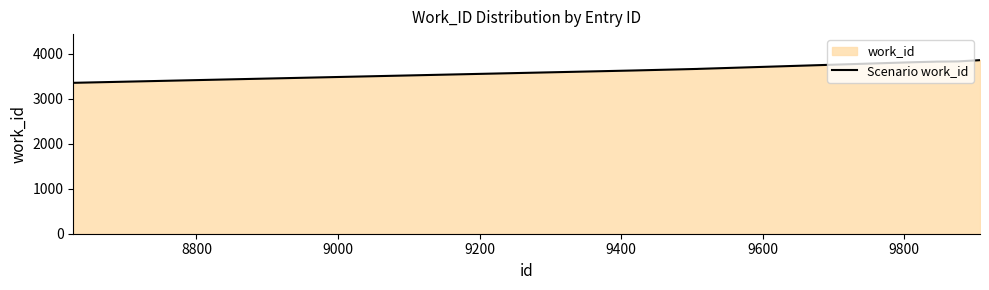

What is the maximum value shown in the chart?

3857